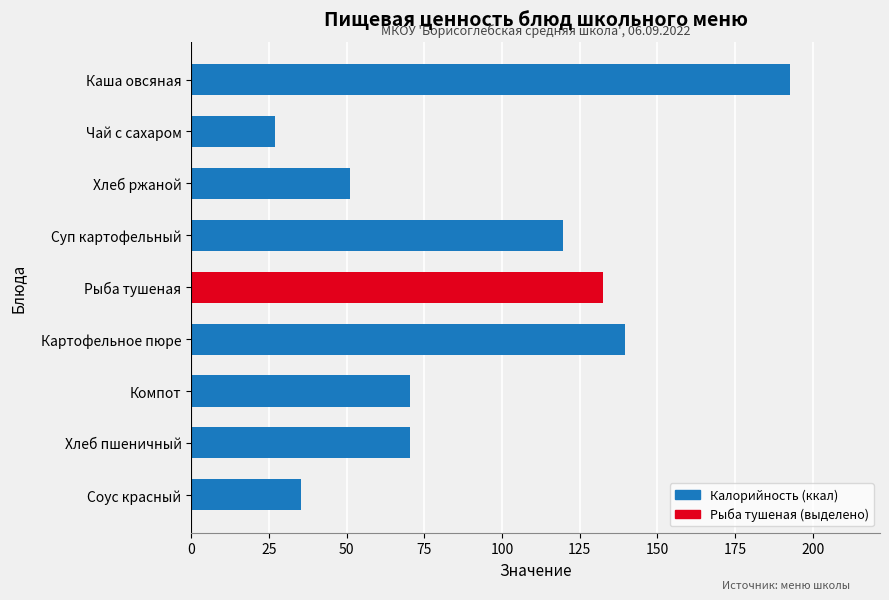

At which label is the value closest to 109?

Суп картофельный